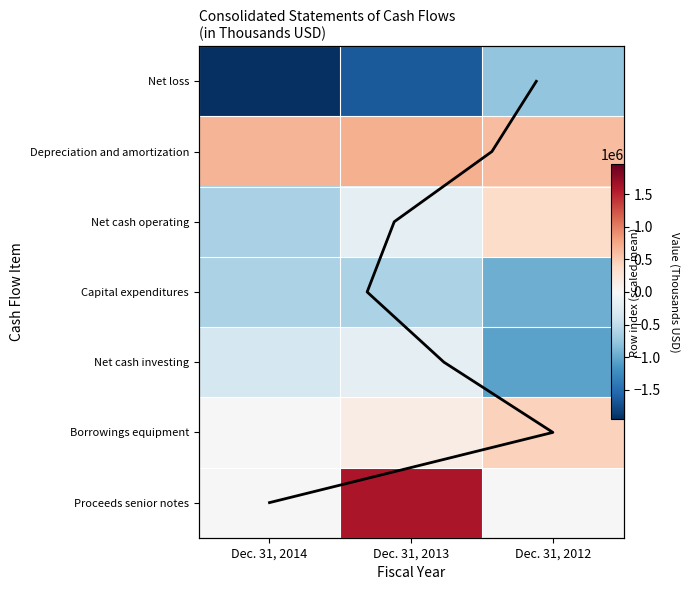

Reading left to right, transcribe all the data shown in this chart.

Net loss: -1957698	-1649599	-765249
Depreciation and amortization: 672705	692927	605161
Net cash operating: -628716	-192451	353183
Capital expenditures: -612161	-620895	-953882
Net cash investing: -347538	-177612	-1055160
Borrowings equipment: 14590	145122	446546
Proceeds senior notes: 0	1600000	0